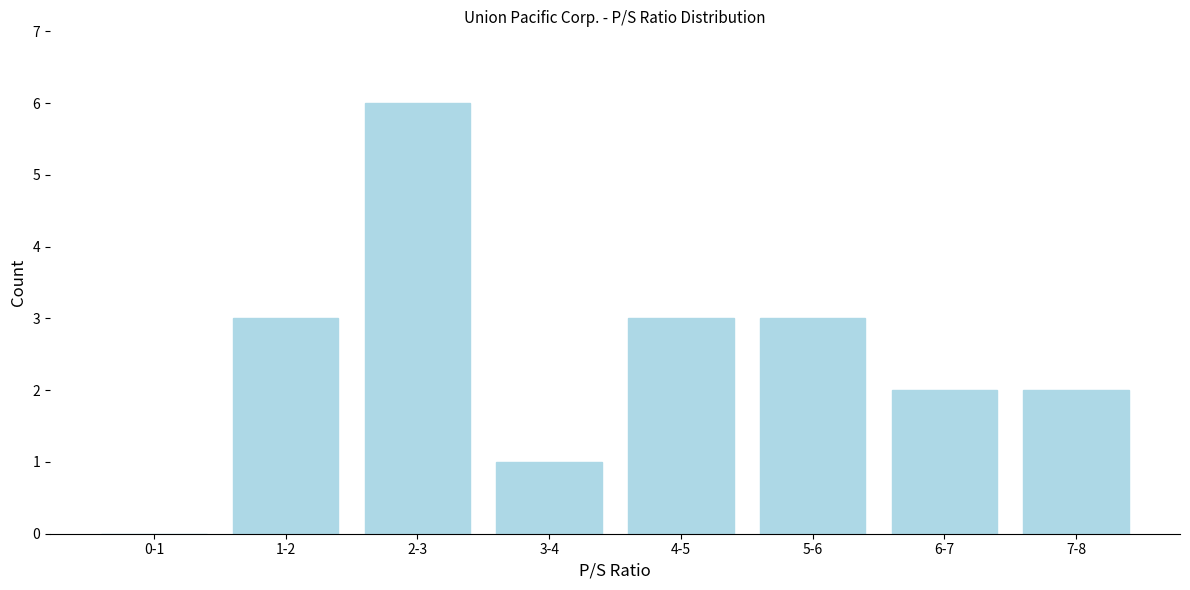

Reading left to right, extract all data points from this chart.

0-1=0	1-2=3	2-3=6	3-4=1	4-5=3	5-6=3	6-7=2	7-8=2